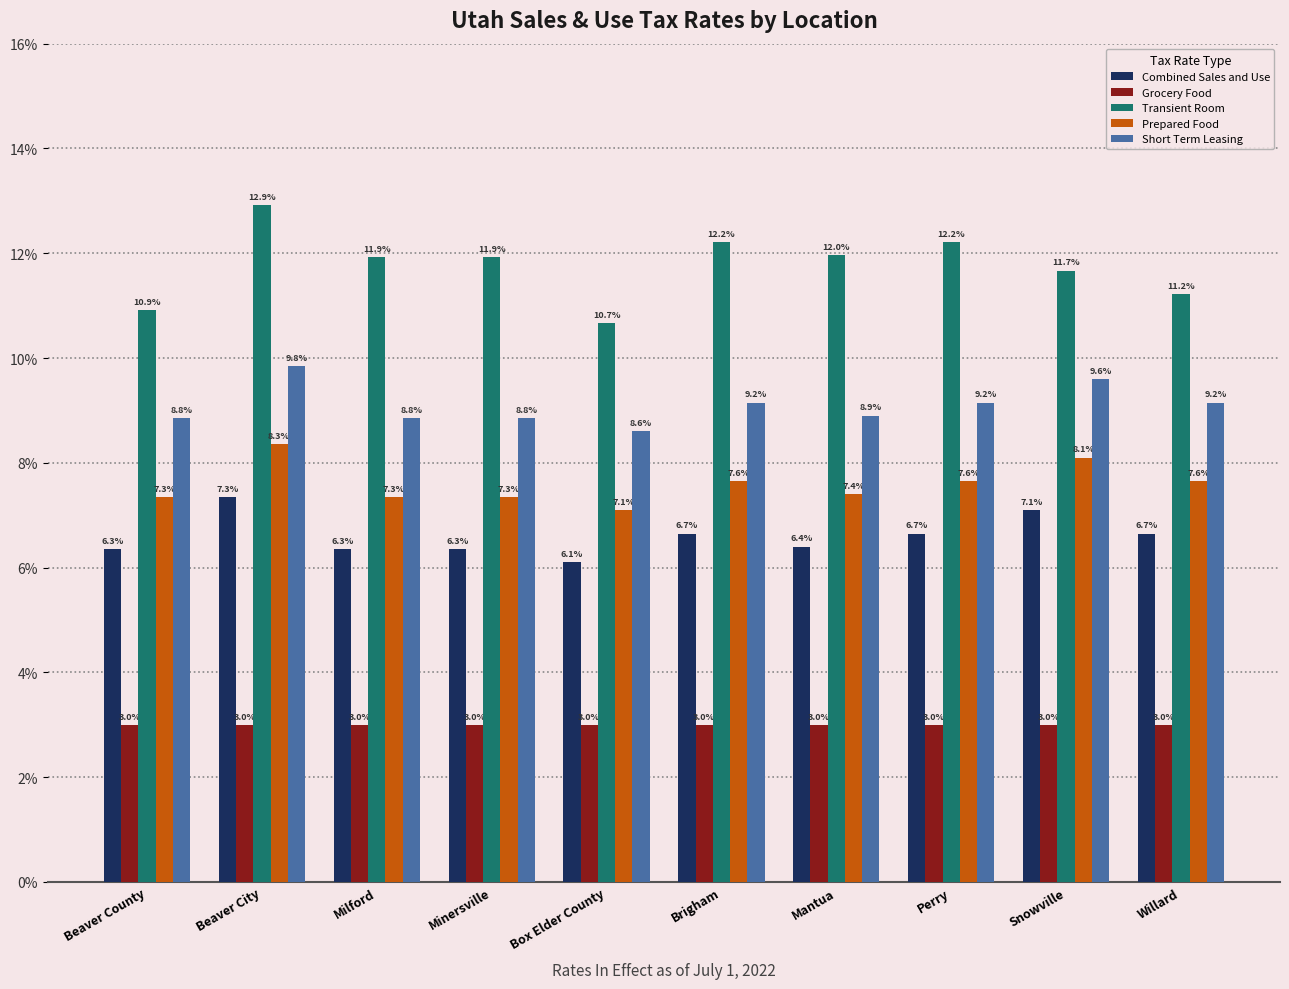

Rank the series at Snowville from highest to lowest value.

Transient Room, Short Term Leasing, Prepared Food, Combined Sales and Use, Grocery Food